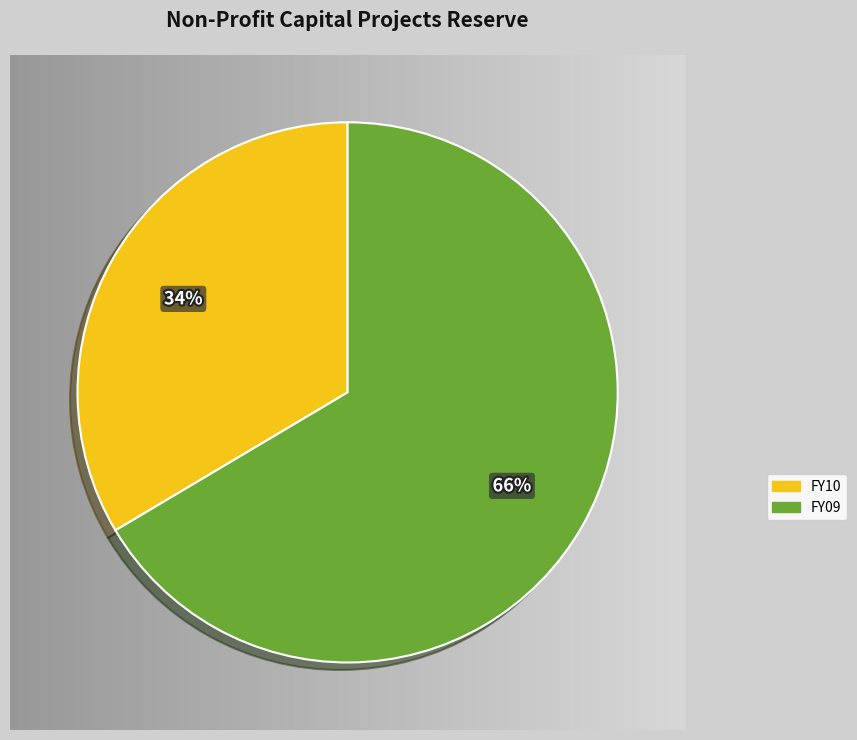

True or false: FY09 accounts for 66% of the total.

True